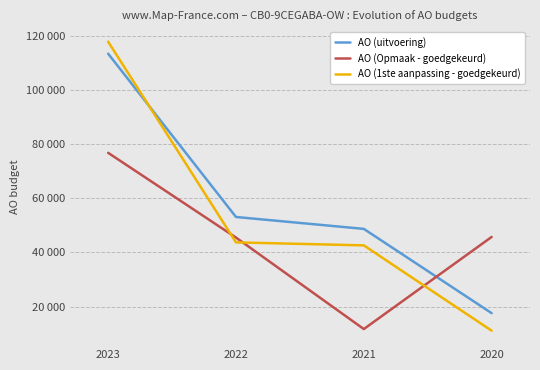

What is the sum of all AO (1ste aanpassing - goedgekeurd) values?

215246